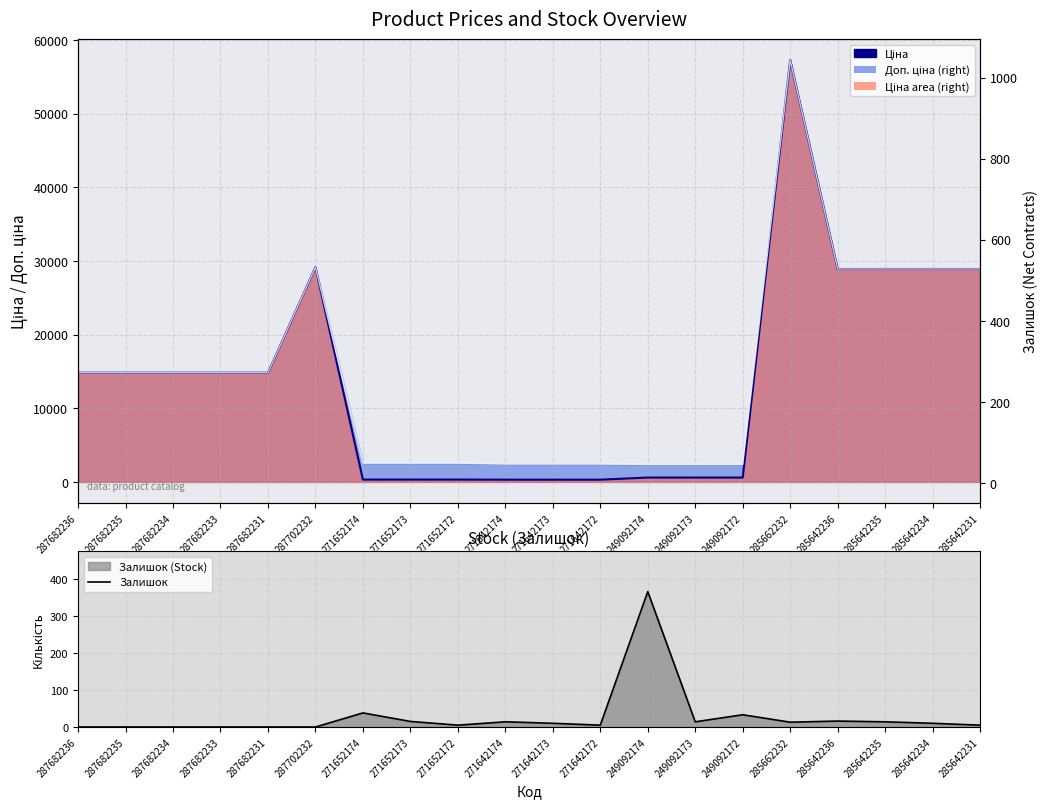

At how many categories does at least one series exceed 54985?

1